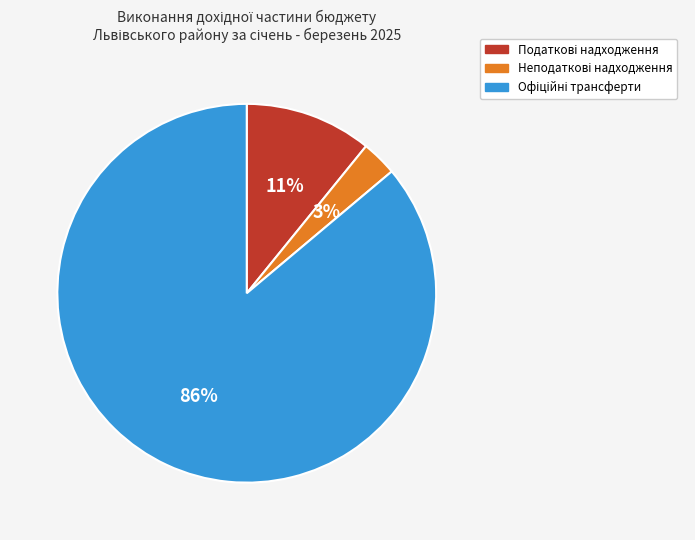

To the nearest percent, what is the average slice percentage?

33%